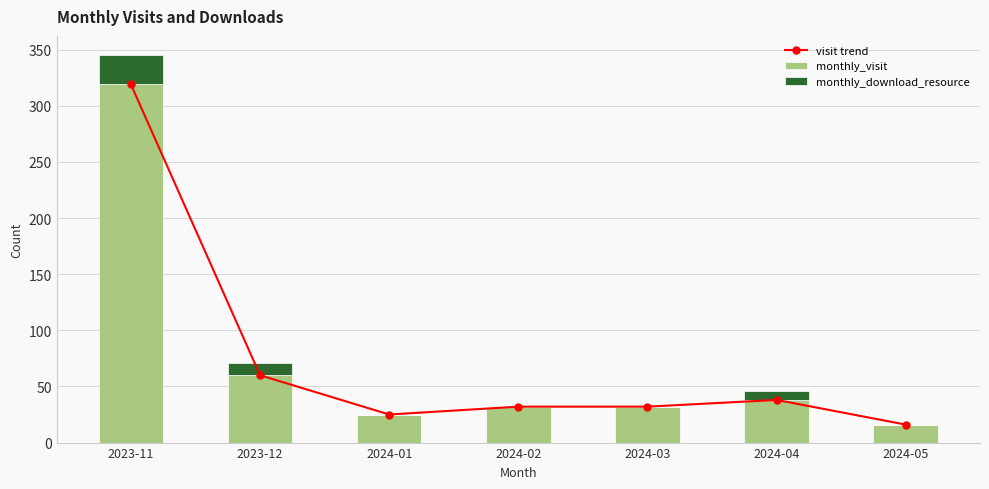

At which label is visit trend closest to 167?

2023-12